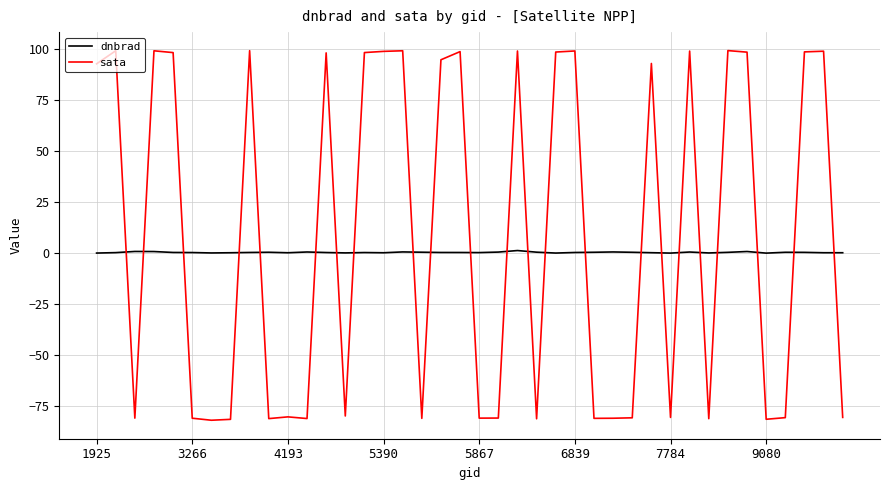

Which series ends up on top after the final intersection of sata and dnbrad?

dnbrad